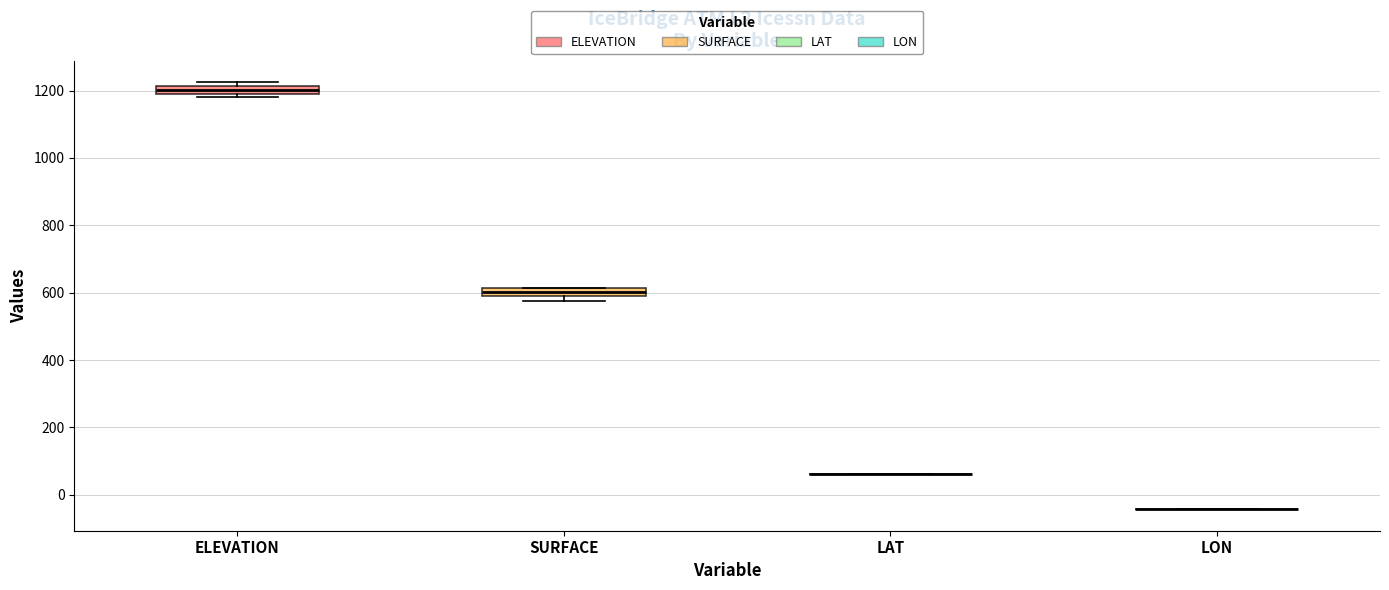

Where is the lower edge of the box for SURFACE on the y-axis? The values are not printed on the chart, so give them approximately, as read against the axis.

580